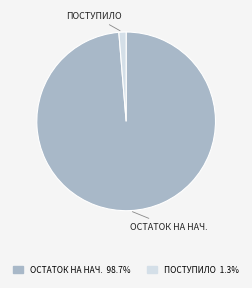

Combined, do ПОСТУПИЛО and ОСТАТОК НА НАЧ. account for over 50%?

Yes